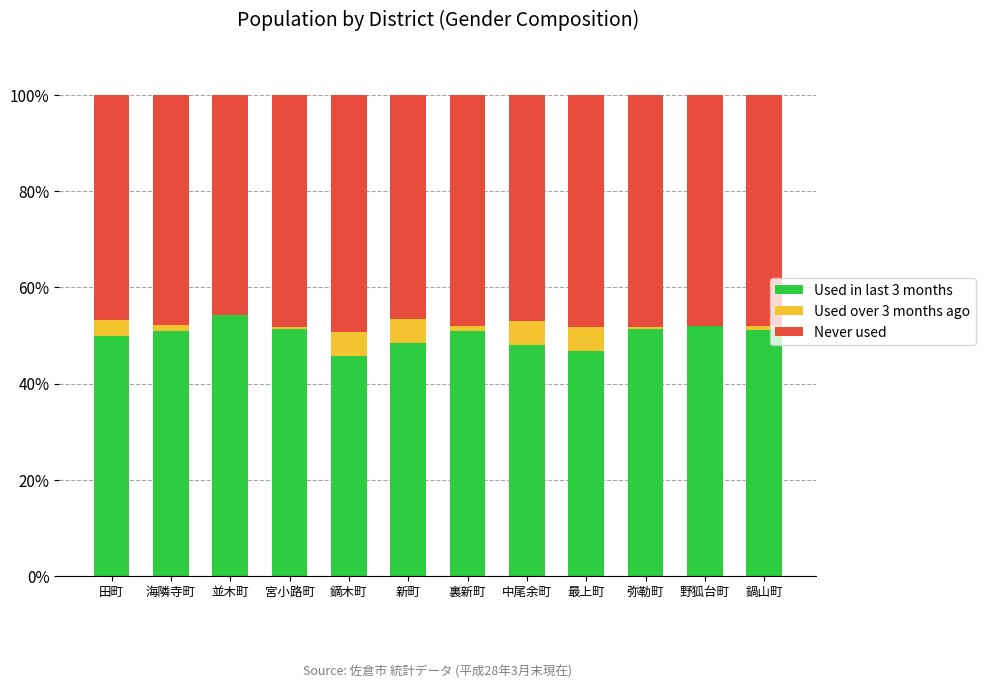

What is the total value across all series at 新町?

100.0